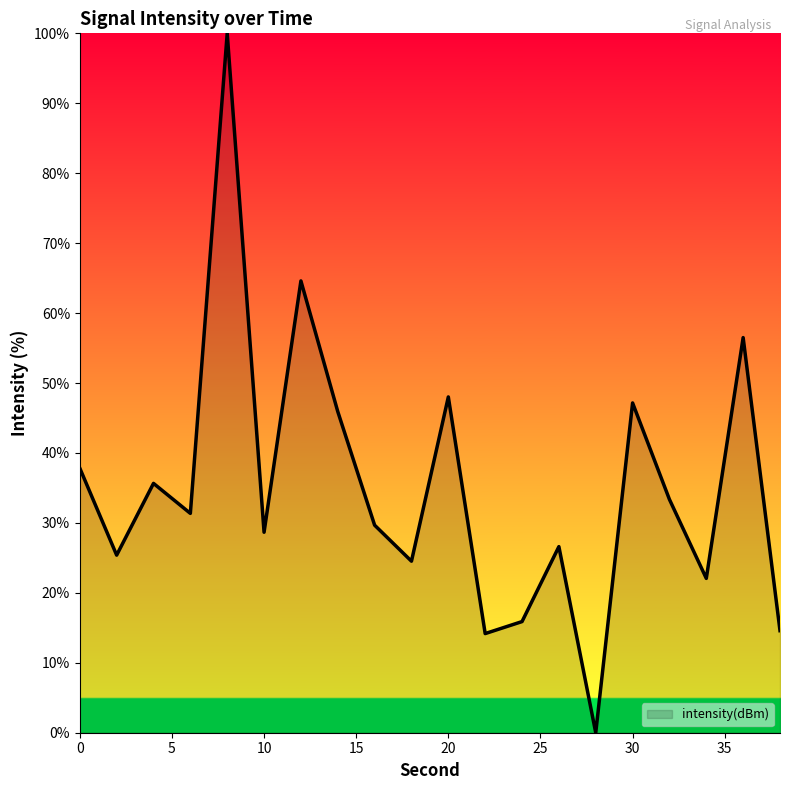

Reading left to right, transcribe all the data shown in this chart.

37.8	25.4	35.7	31.4	100.0	28.7	64.6	45.9	29.7	24.5	48.0	14.2	15.9	26.6	0.0	47.2	33.4	22.1	56.5	14.6